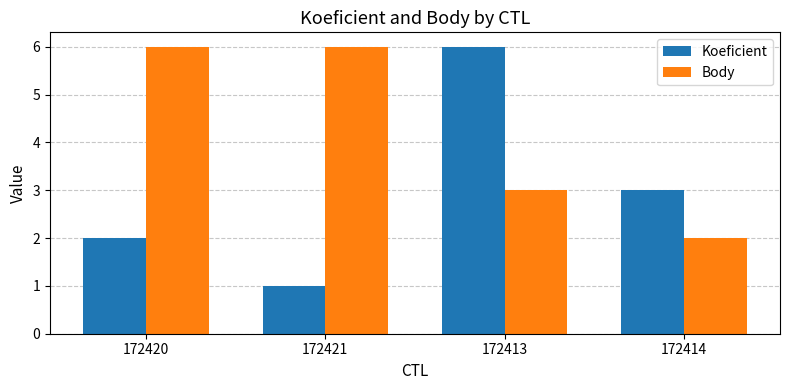

Are the bars grouped side by side (vs. stacked)?

Yes